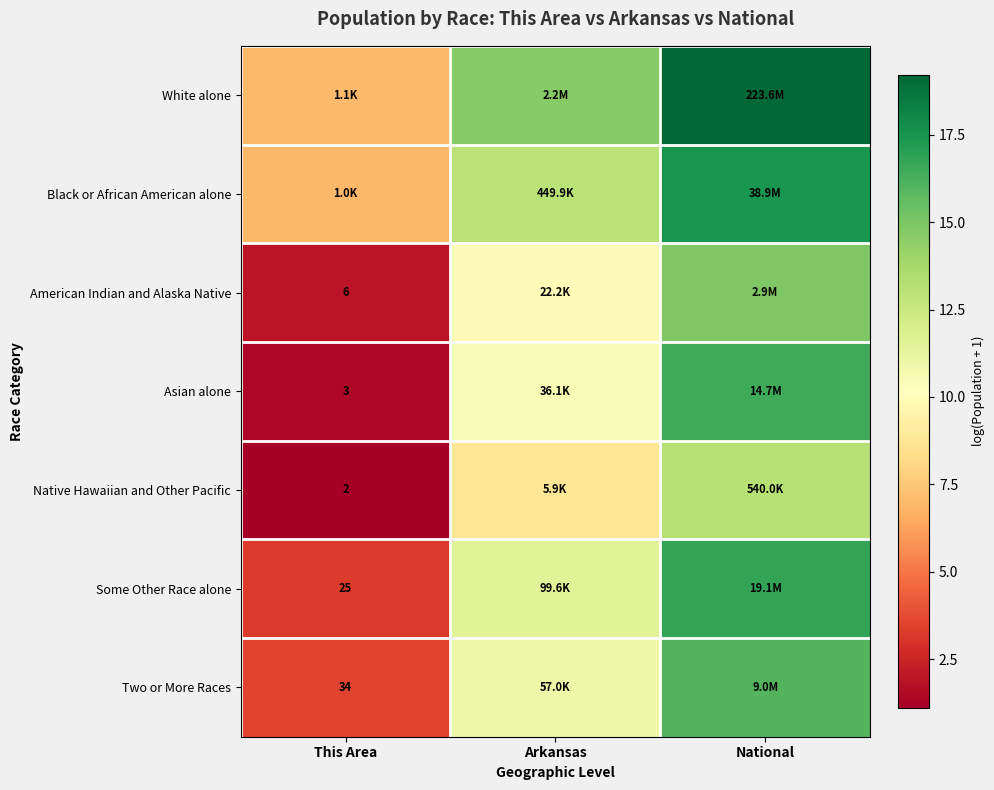

At which category does the chart reach its minimum across all series?

This Area